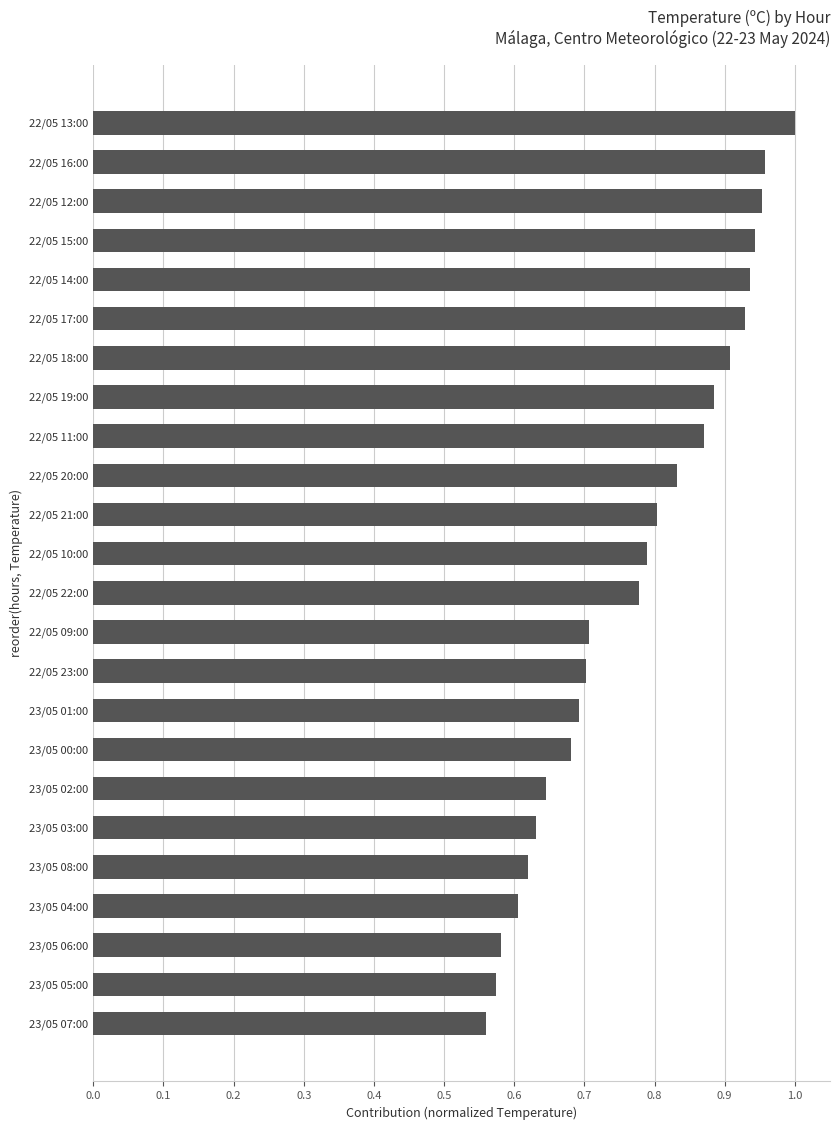

The chart shows a value of 0.9 at 22/05 15:00. True or false?

True